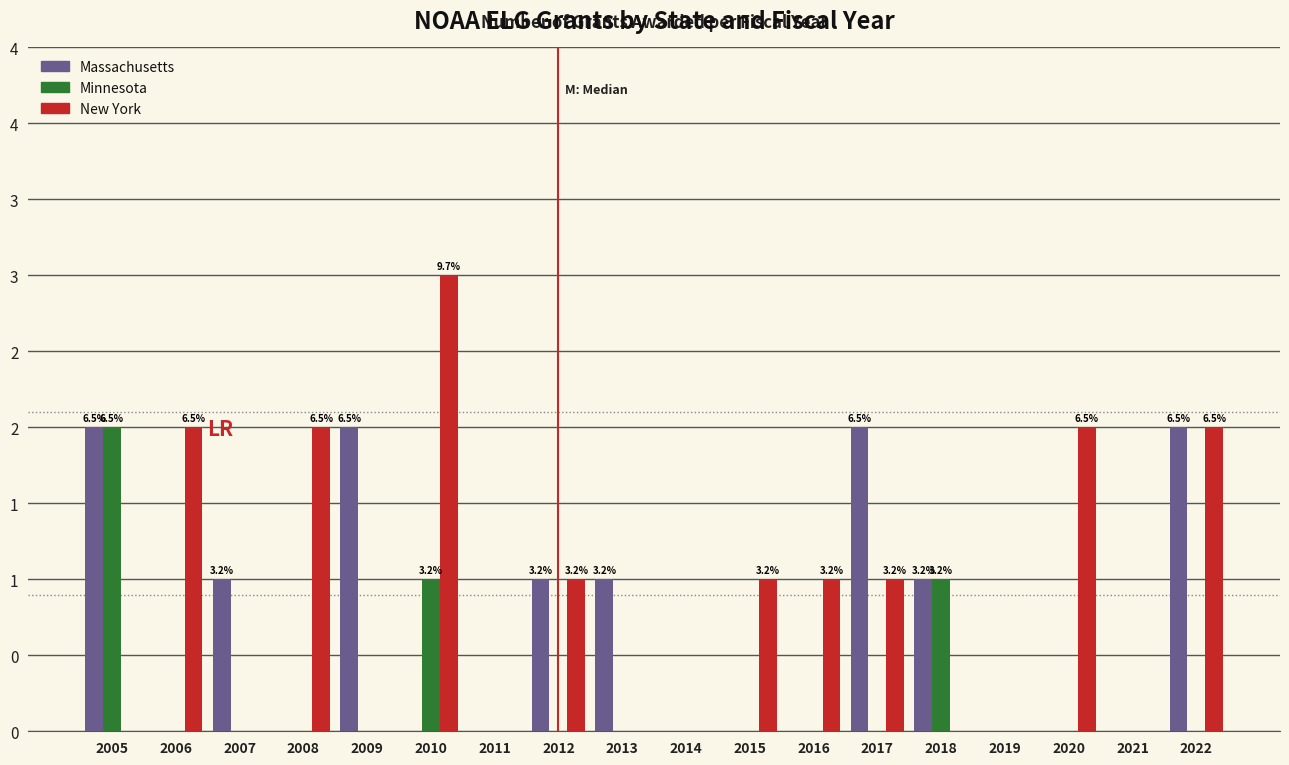

True or false: Minnesota has a value of 0 at 2022.

True